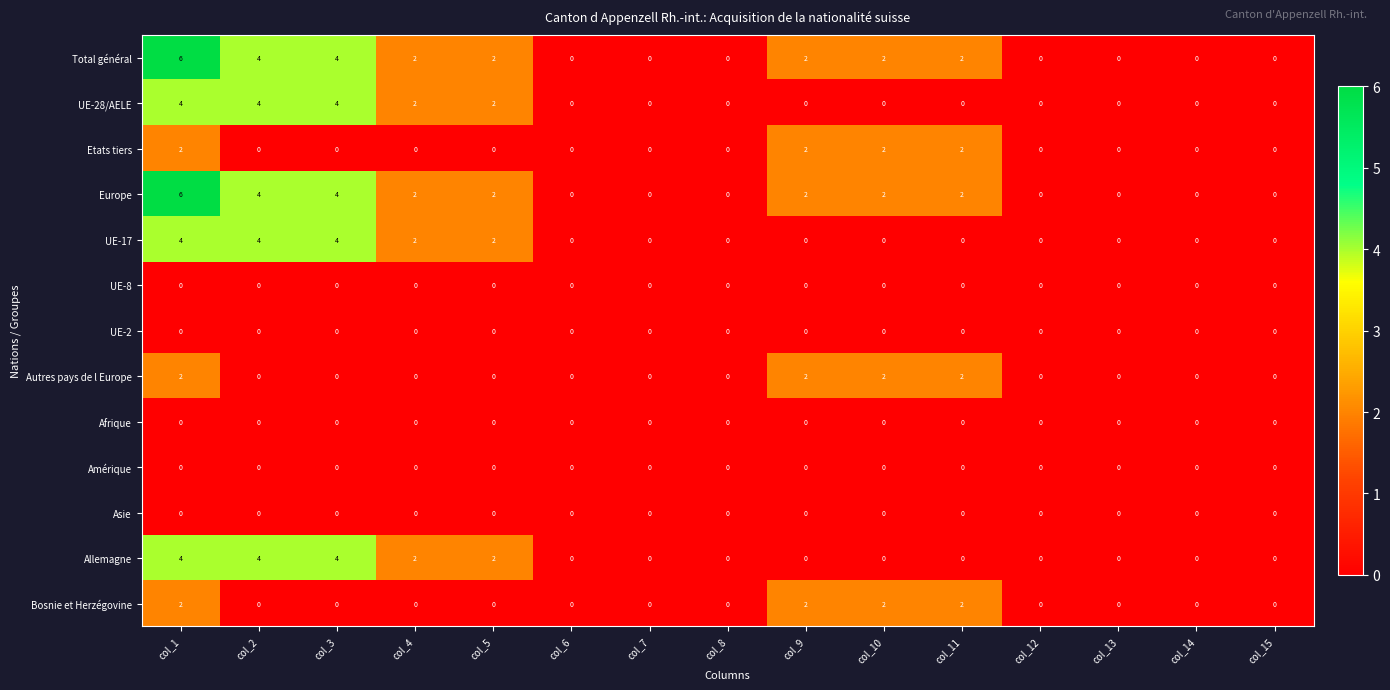

What is the maximum value shown in the chart?

6